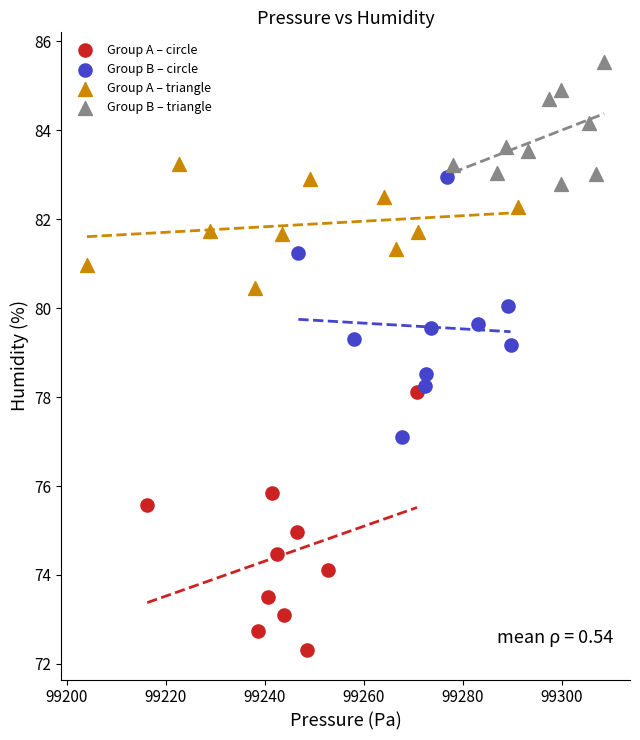

Which series reaches the minimum Y coordinate?

Group A – circle